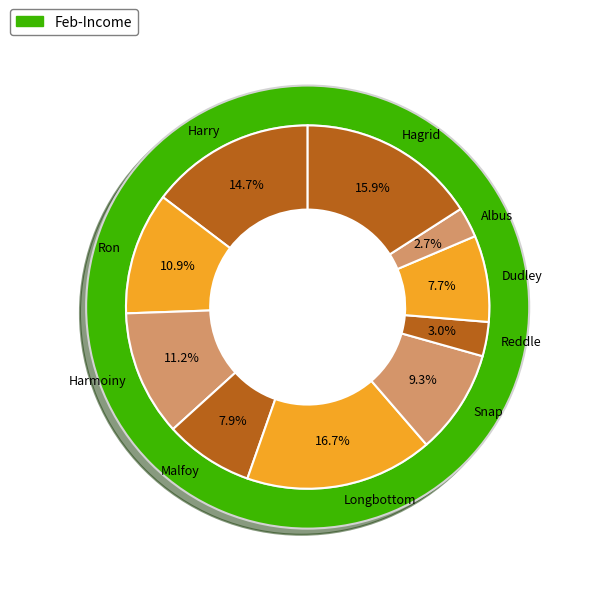

Rank the categories by value from highest to lowest.

Longbottom, Hagrid, Harry, Harmoiny, Ron, Snap, Malfoy, Dudley, Reddle, Albus